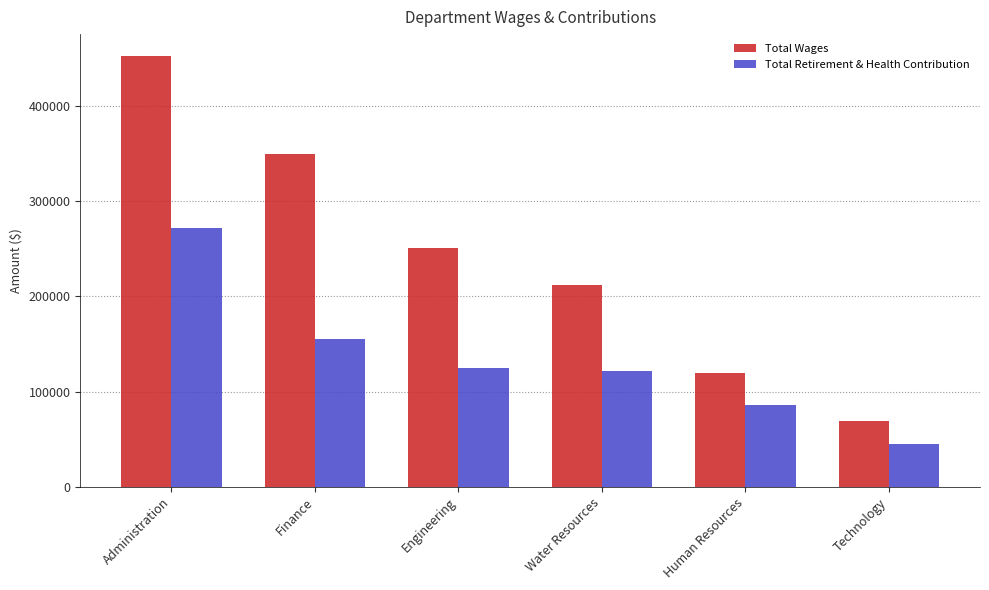

What is the difference between the second highest and minimum values in the Total Retirement & Health Contribution series?

110348